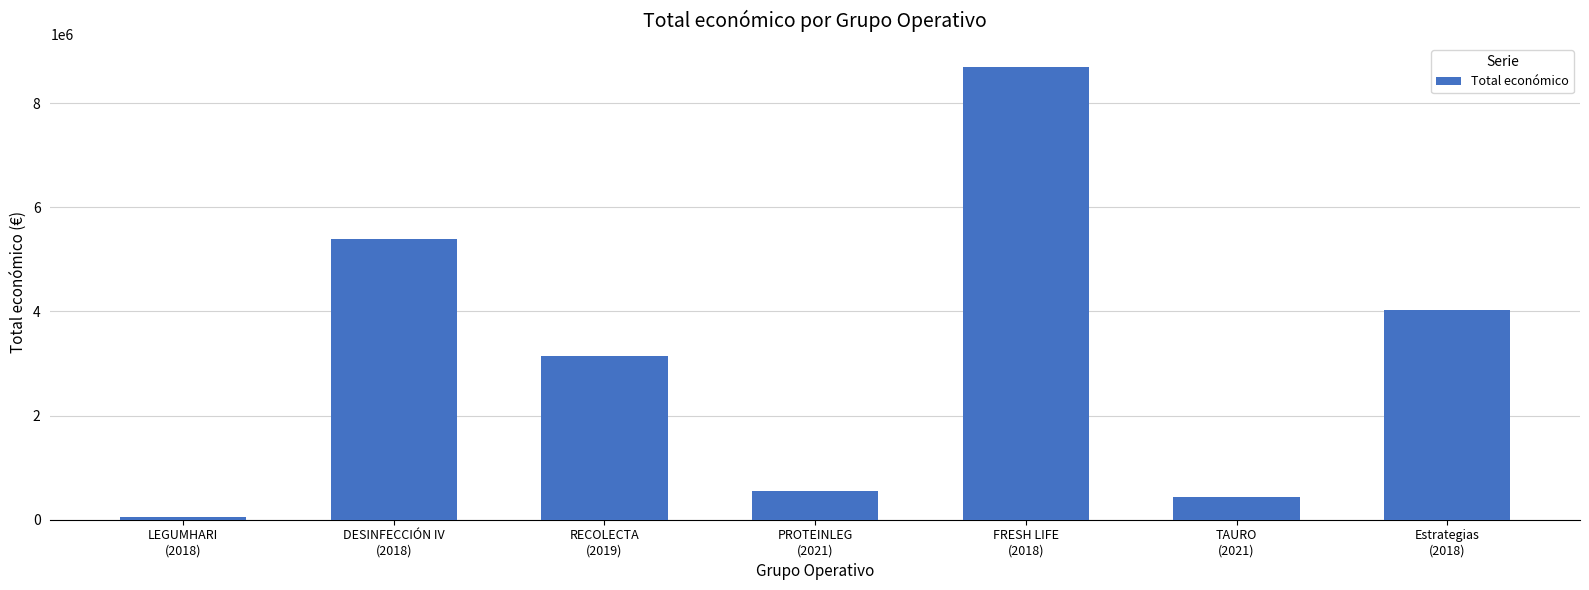

The chart shows a value of 4494868 at RECOLECTA
(2019). True or false?

False